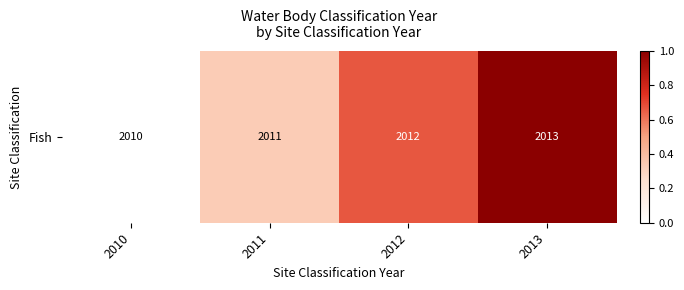

Rank the categories by value from highest to lowest.

2013, 2012, 2011, 2010